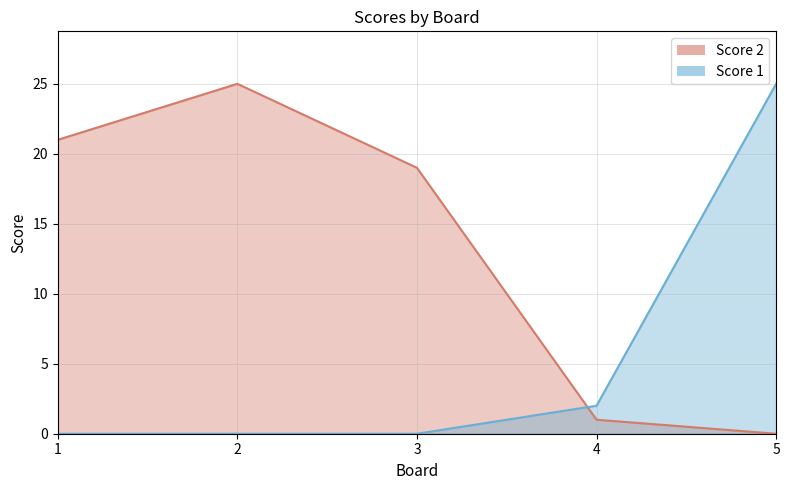

What is the total value across all series at 5?

25